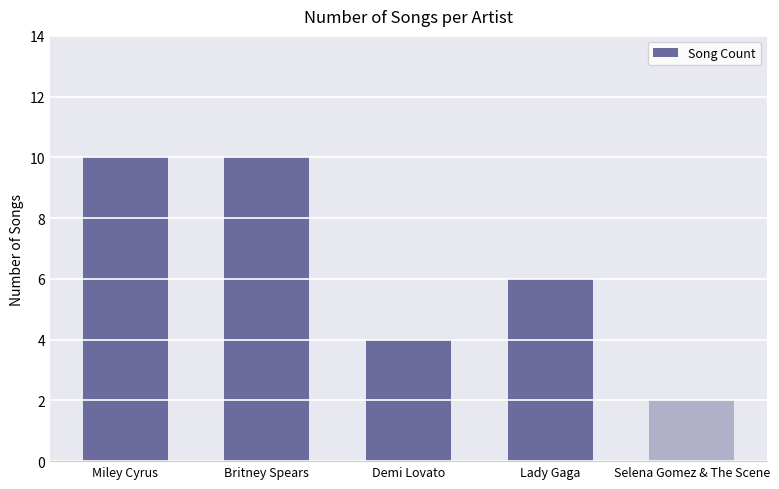

Which has a higher value, Selena Gomez & The Scene or Demi Lovato?

Demi Lovato